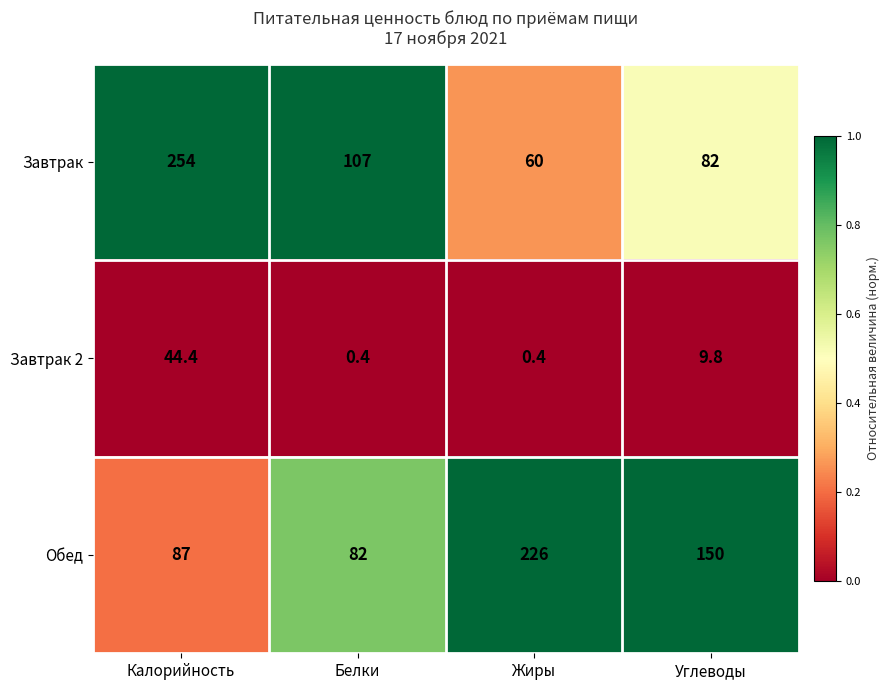

What is the highest value of the Завтрак series?

254.0